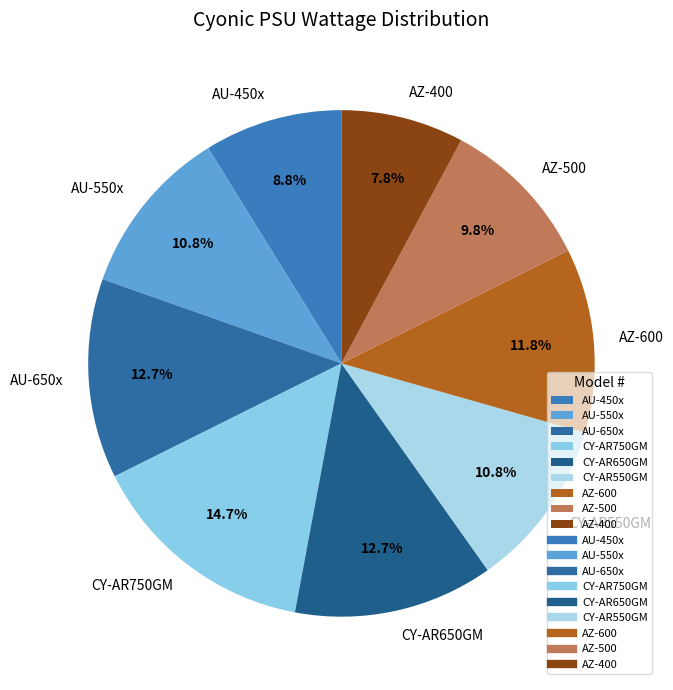

To the nearest percent, what is the difference between the largest and smallest slice percentages?

7%